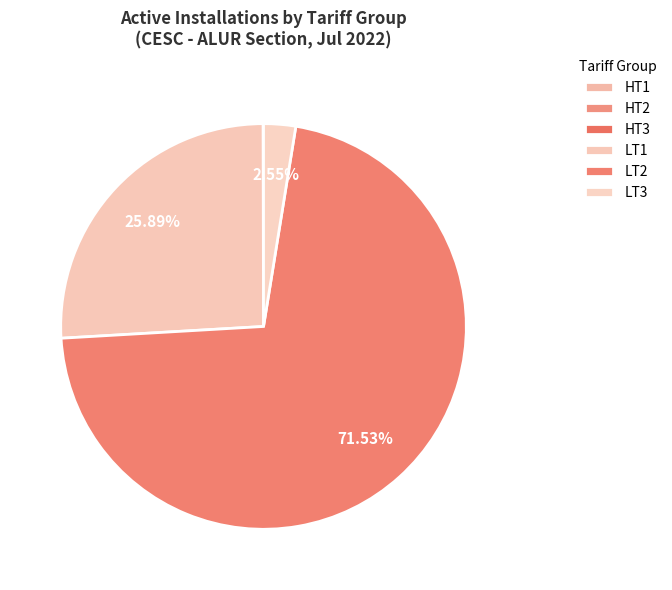

What is the largest slice in the pie chart?

LT2